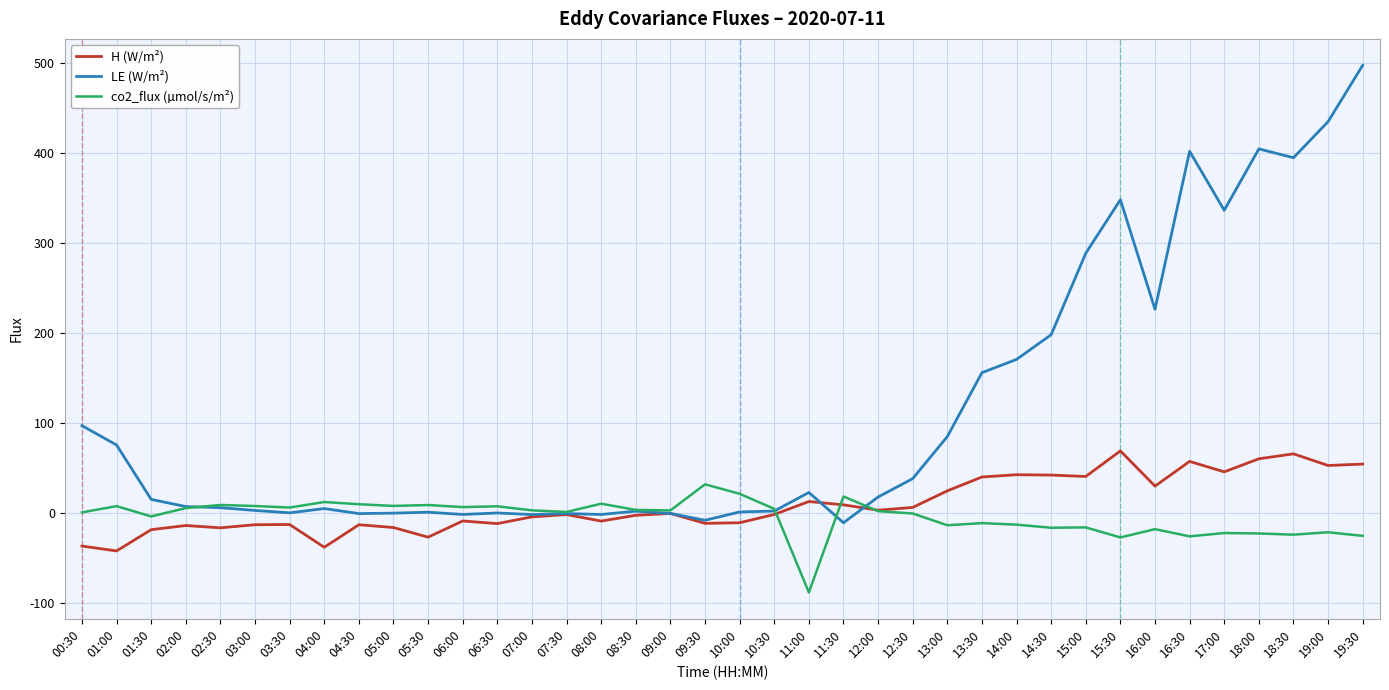

True or false: co2_flux (µmol/s/m²) has more than 1 interior local peaks.

True